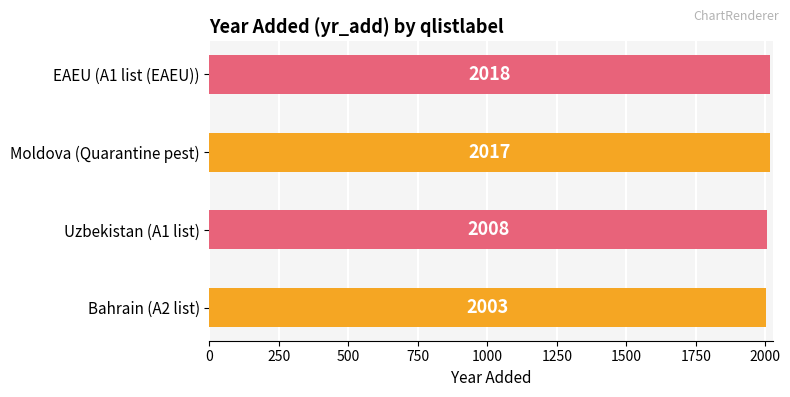

True or false: the data shows 2017 at Moldova (Quarantine pest).

True